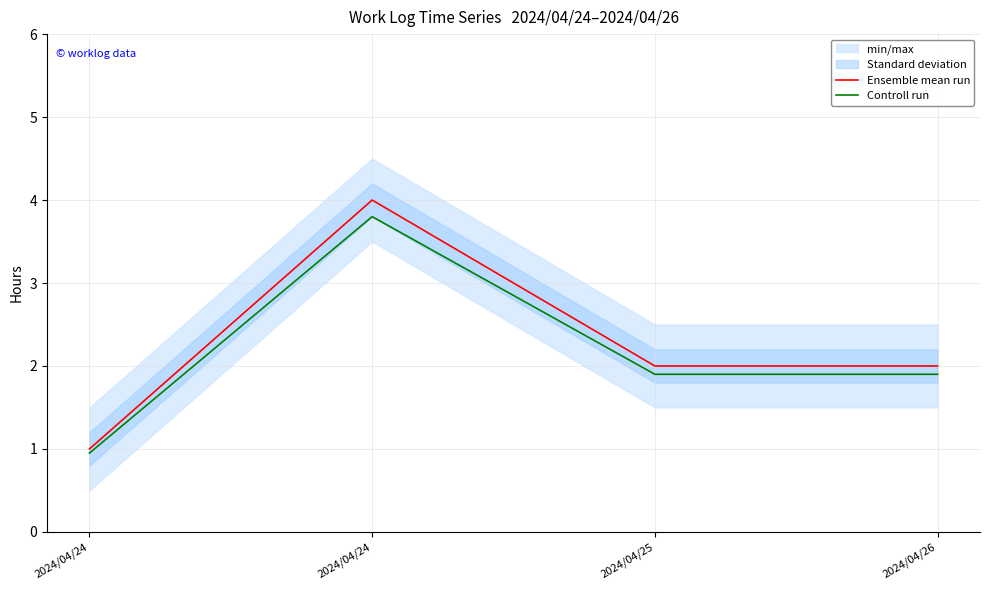

True or false: Controll run and Ensemble mean run intersect in this chart.

False